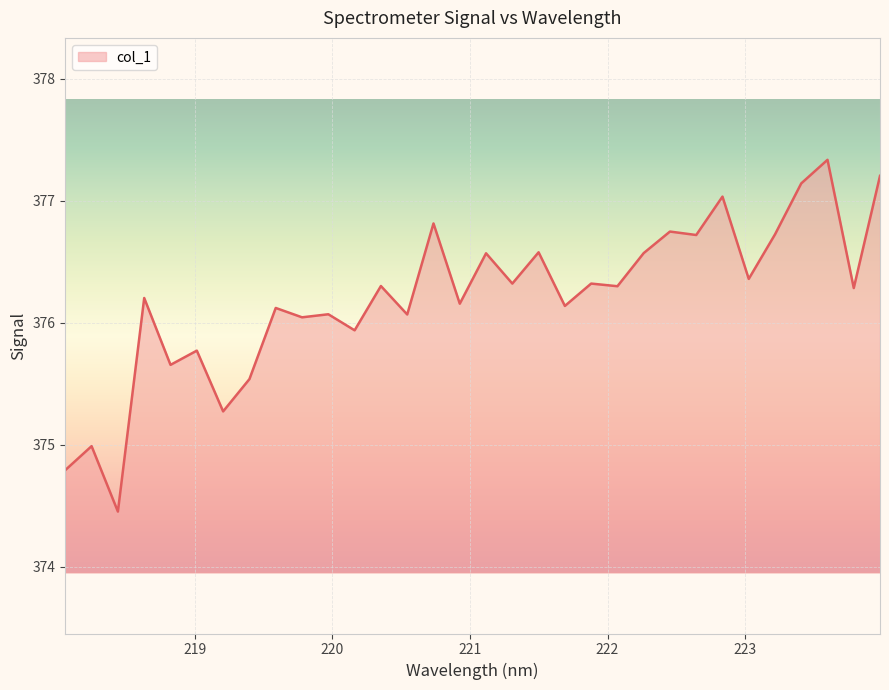

What is the smallest value displayed?

374.5